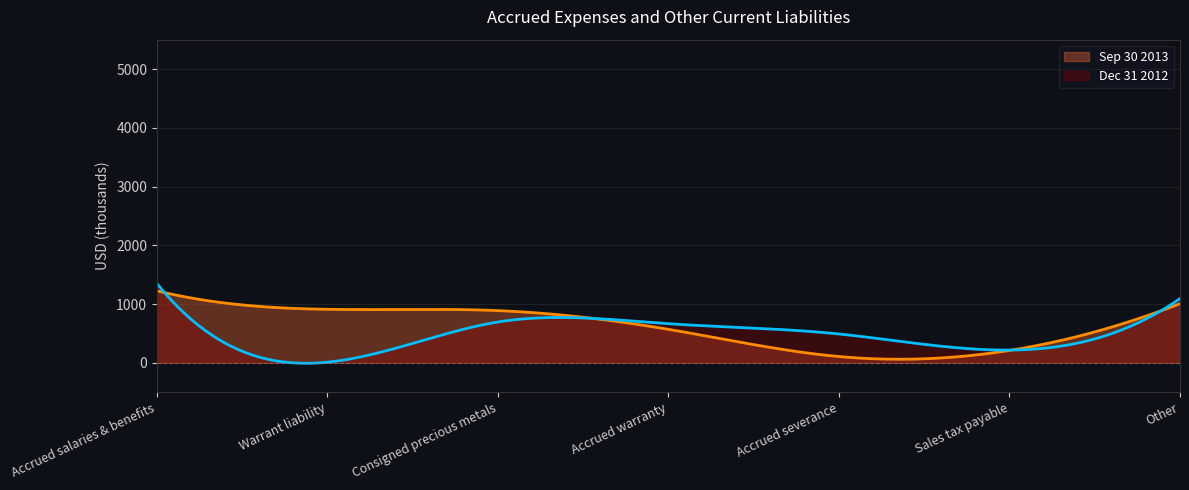

What is the spread (max minus min) of values at Warrant liability?

900